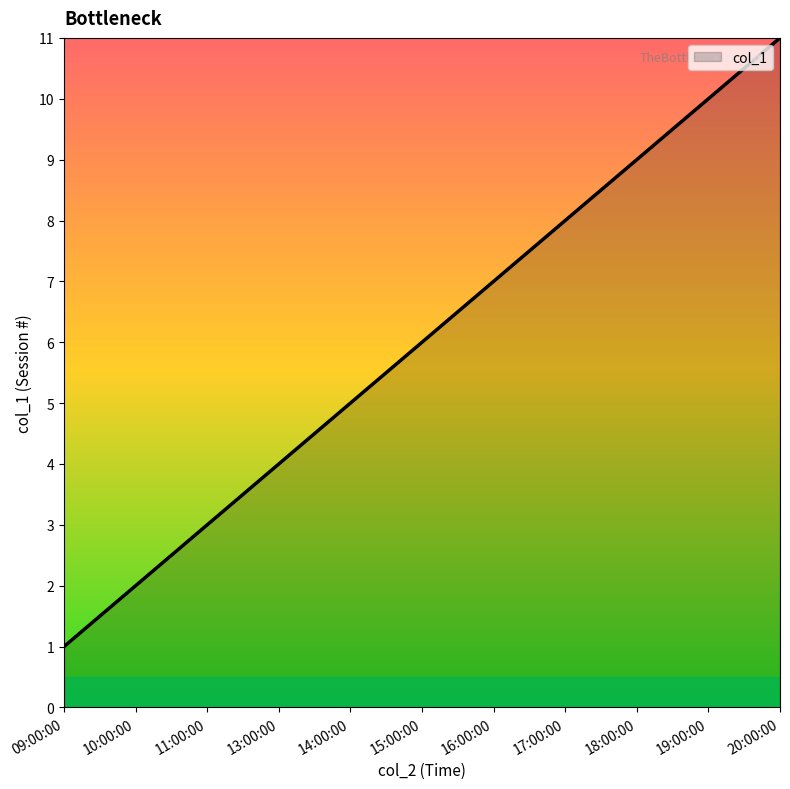

How many lines are shown in the chart?

1